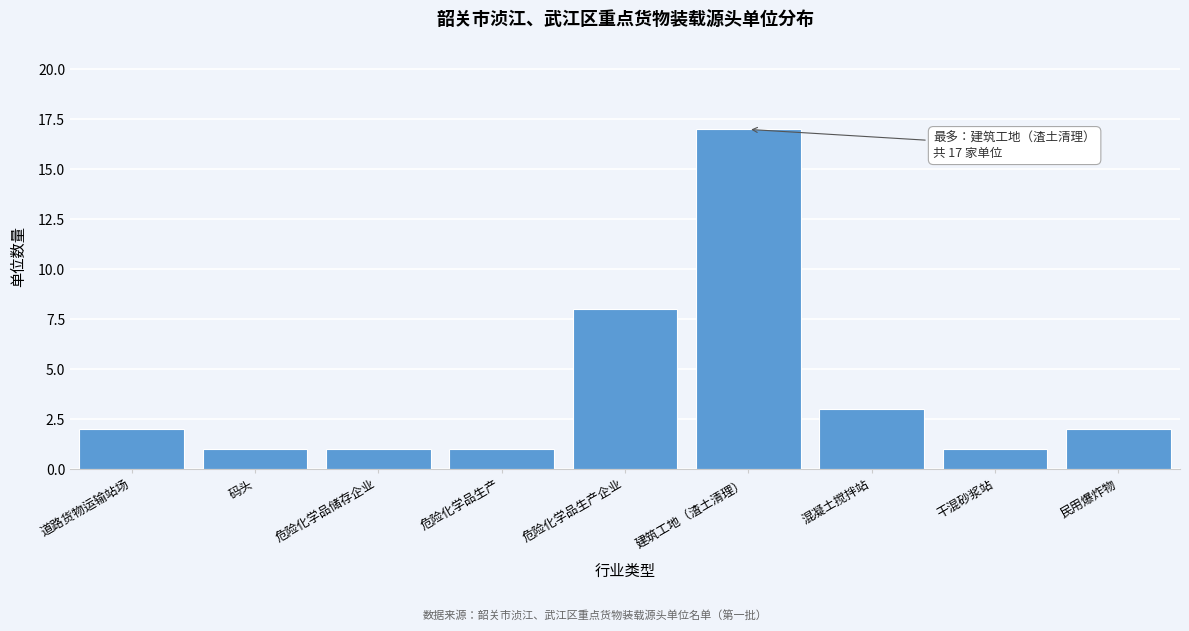

Reading left to right, transcribe all the data shown in this chart.

2	1	1	1	8	17	3	1	2